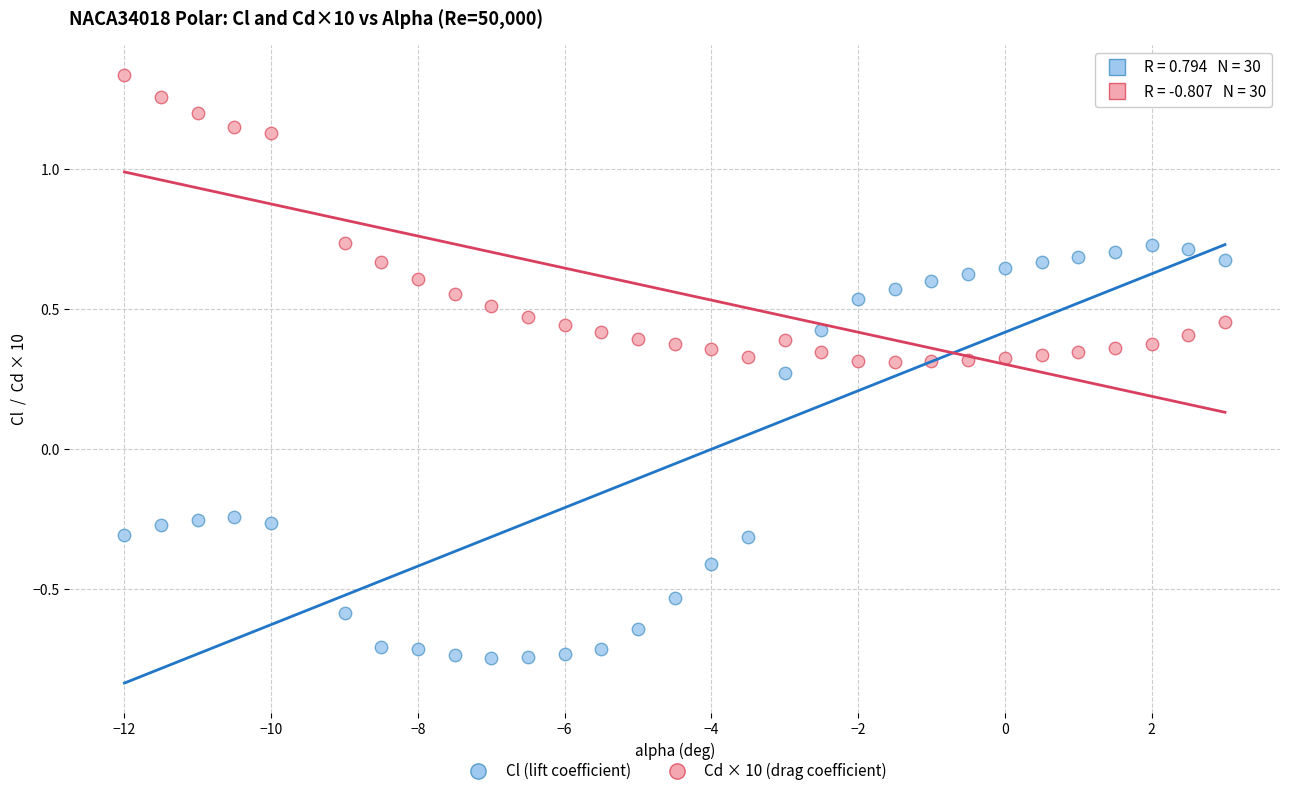

Which series reaches the maximum Y coordinate?

Cd × 10 (drag coefficient)